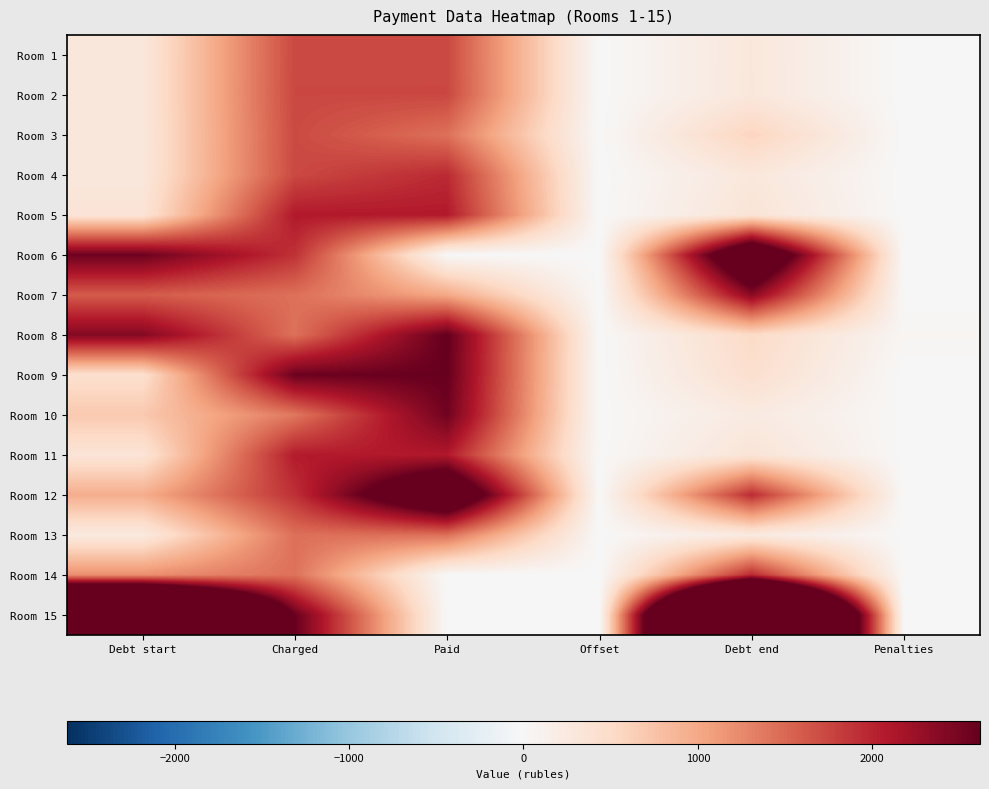

Rank the series by their maximum value, from lowest to highest.

Room 13, Room 3, Room 1, Room 2, Room 4, Room 14, Room 5, Room 11, Room 7, Room 10, Room 9, Room 8, Room 12, Room 6, Room 15